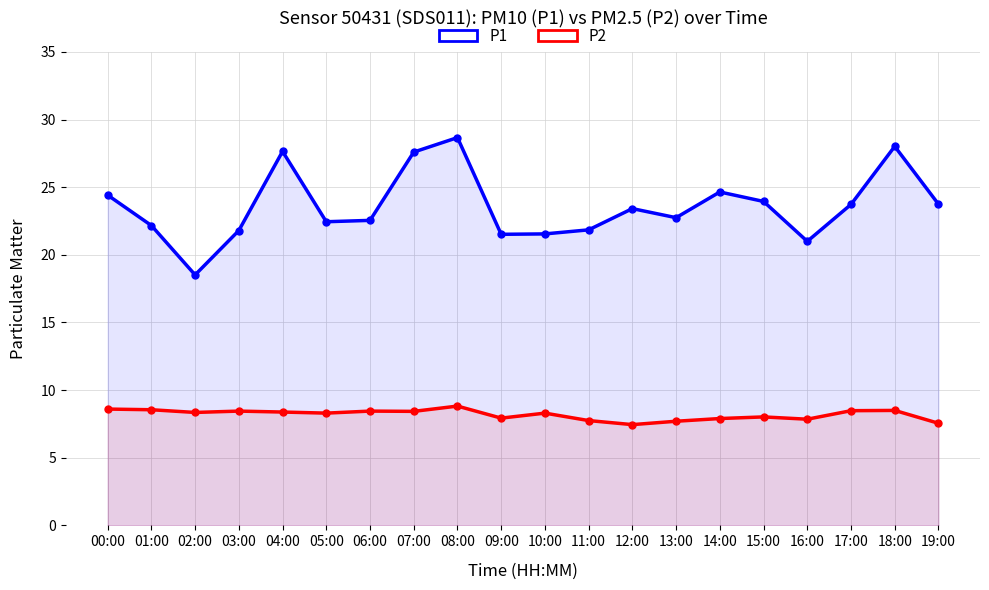

At how many categories does at least one series exceed 10?

20